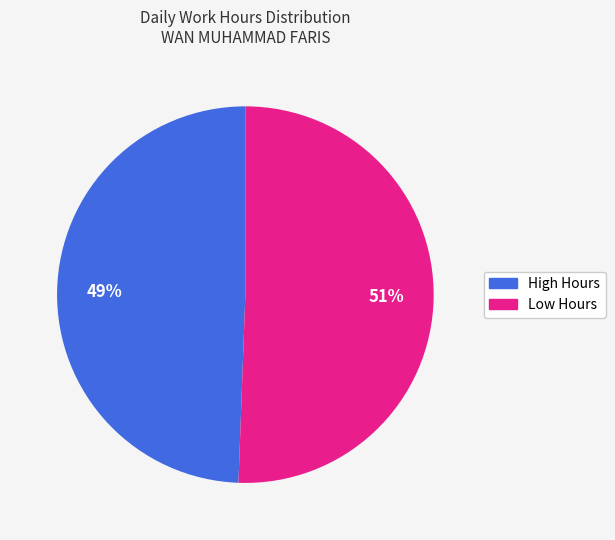

To the nearest percent, what is the average slice percentage?

50%